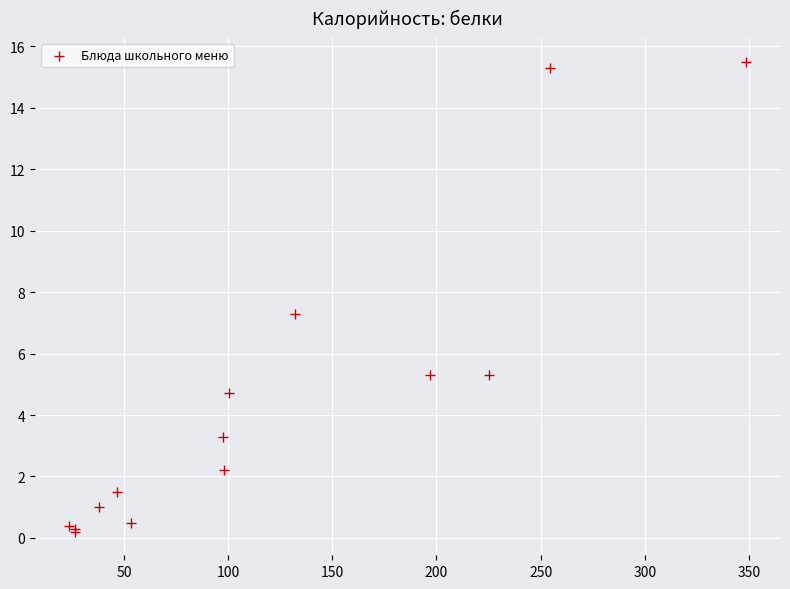

What Y value in the scatter plot is closest to 7?

7.3